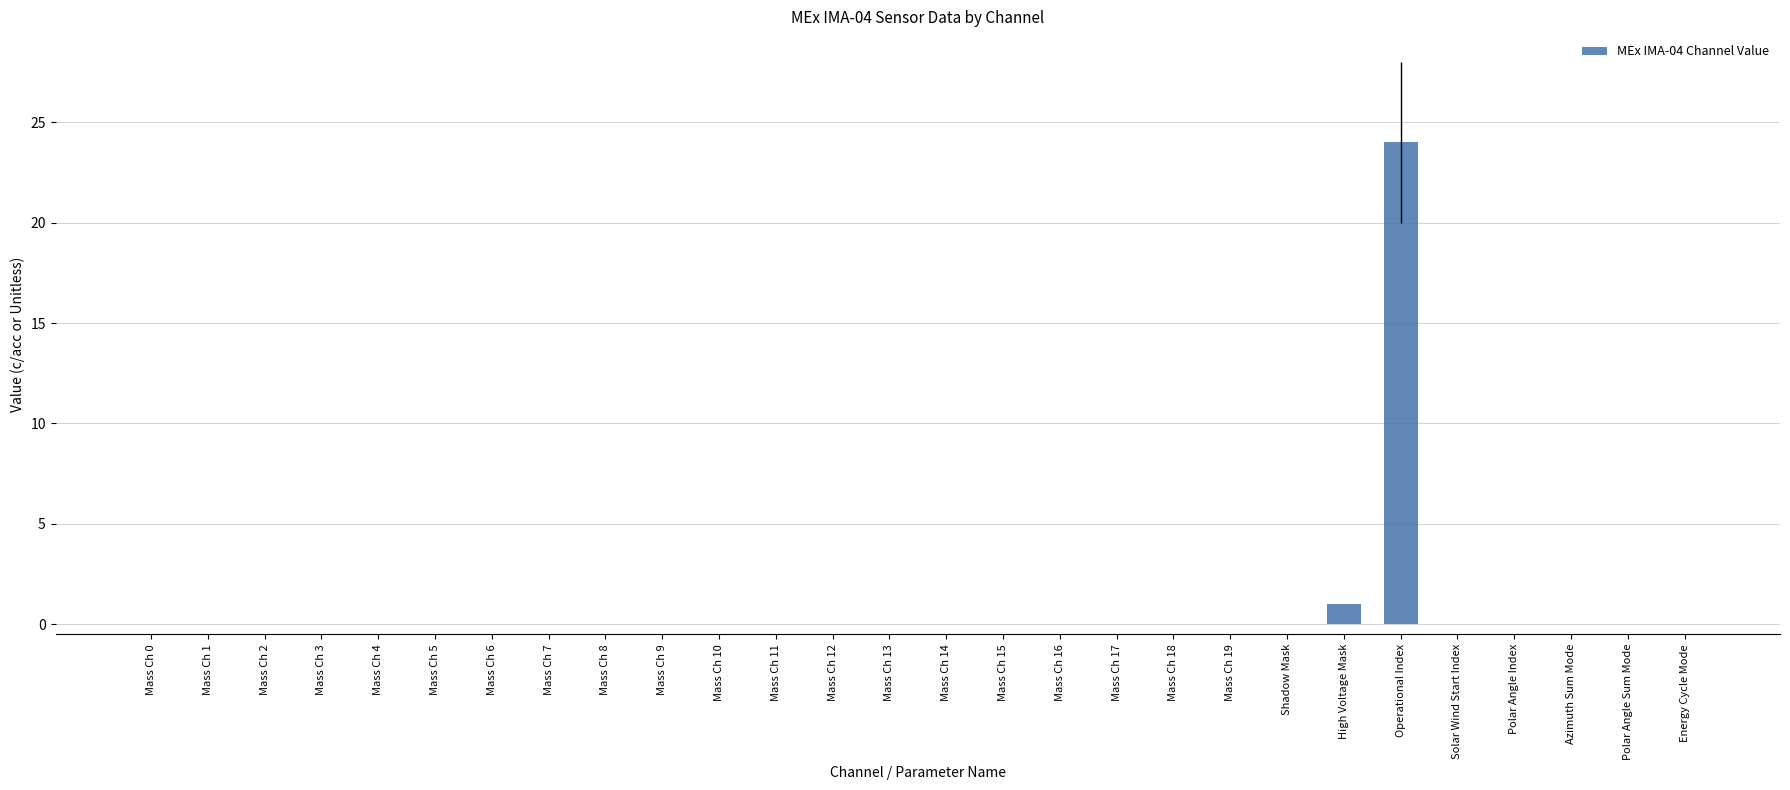

What is the maximum value shown in the chart?

24